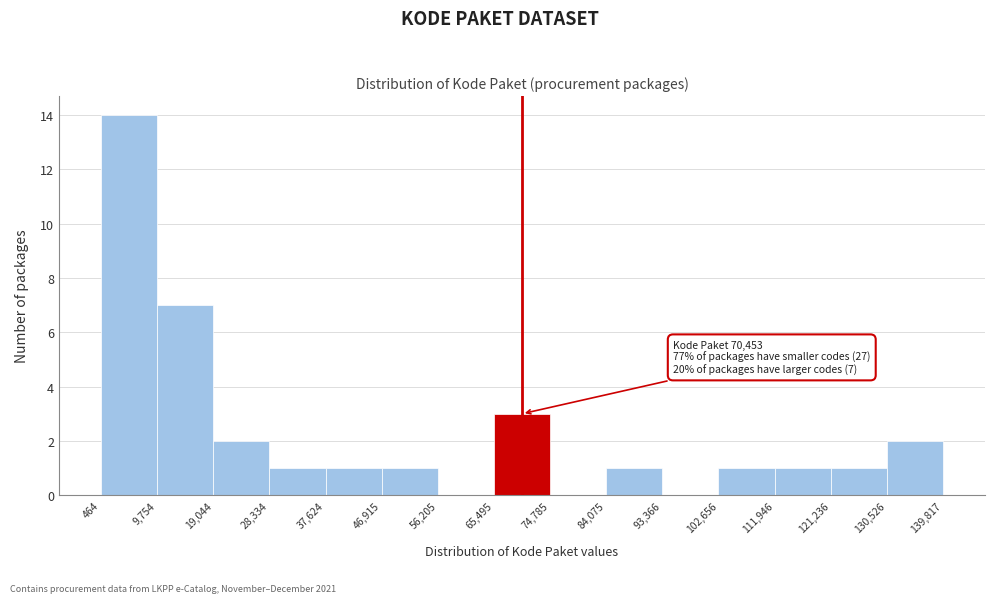

Over which range of the x-axis is the bar tallest?

464 to 9,754